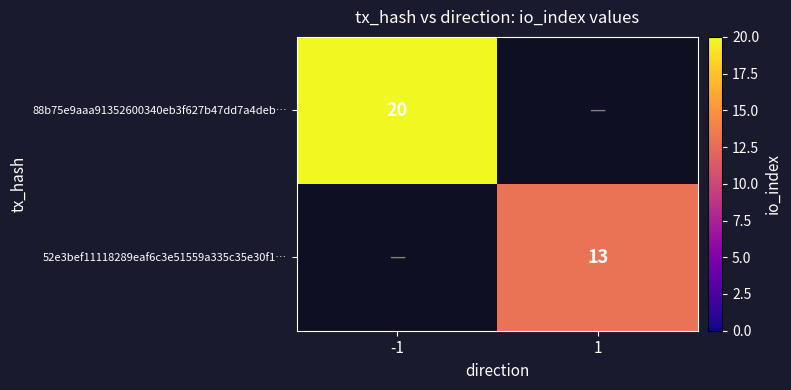

The value of 88b75e9aaa91352600340eb3f627b47dd7a4deb… at -1 is 8. True or false?

False